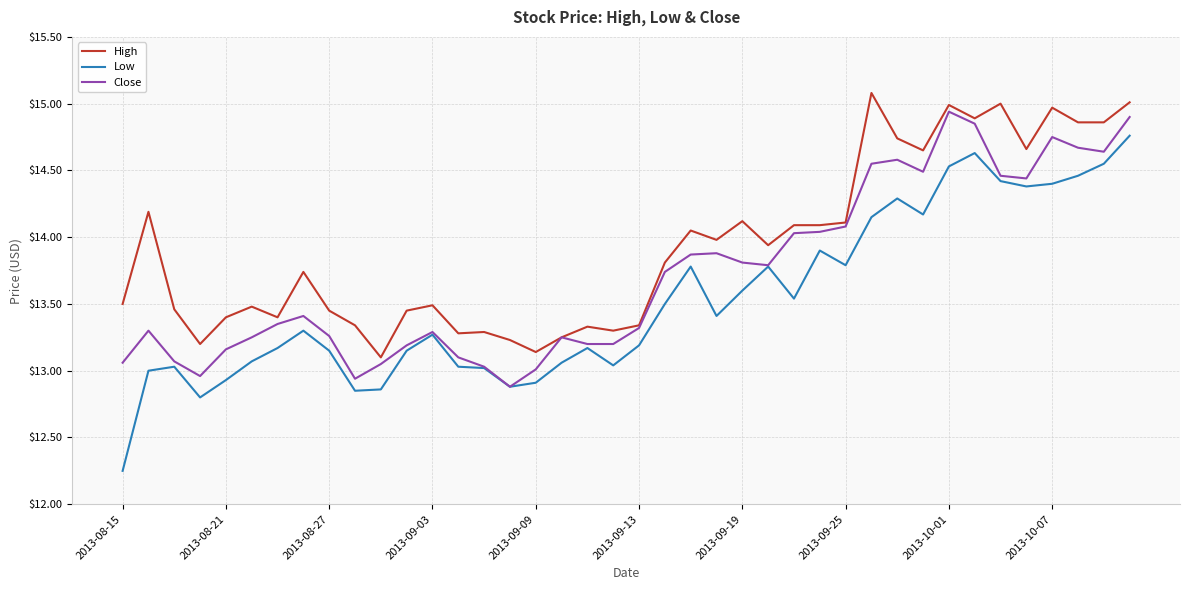

What is the greatest value displayed?

15.1